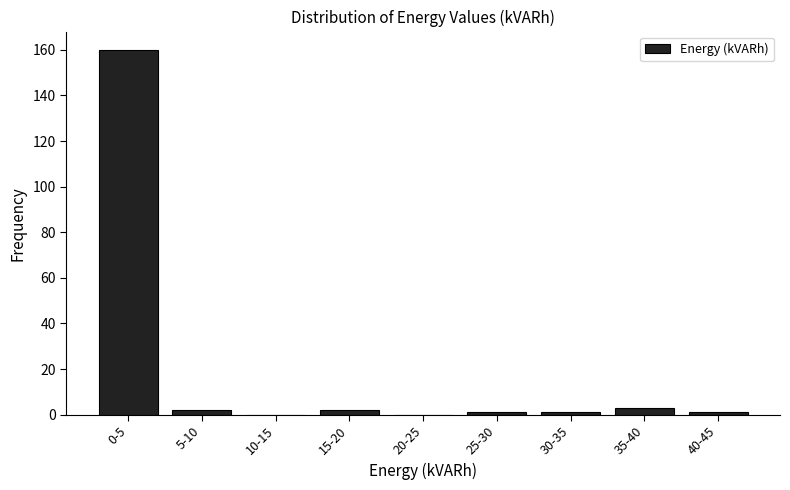

Reading left to right, extract all data points from this chart.

0-5=160	5-10=2	10-15=0	15-20=2	20-25=0	25-30=1	30-35=1	35-40=3	40-45=1